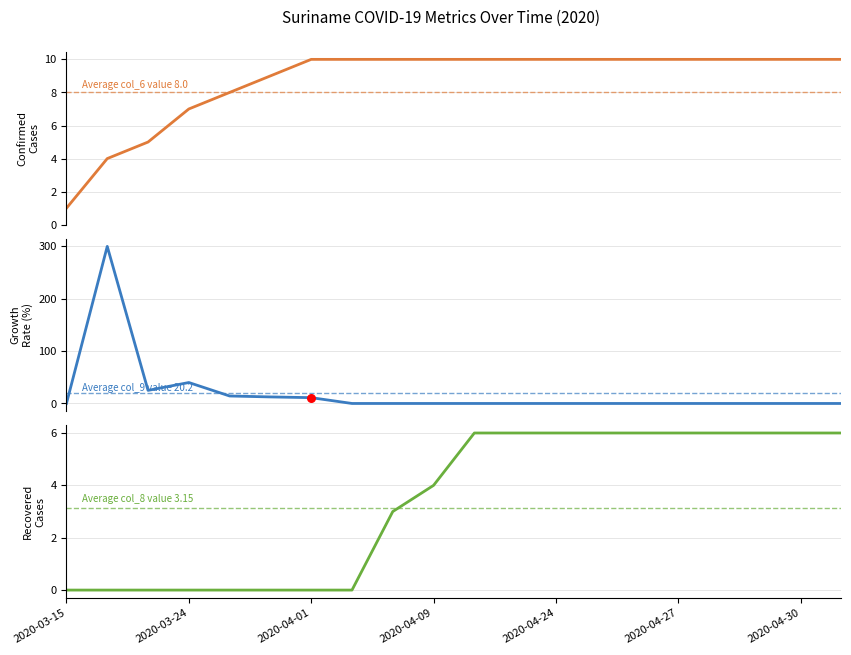

What are all the series names shown in the legend?

col_6, col_9, col_8